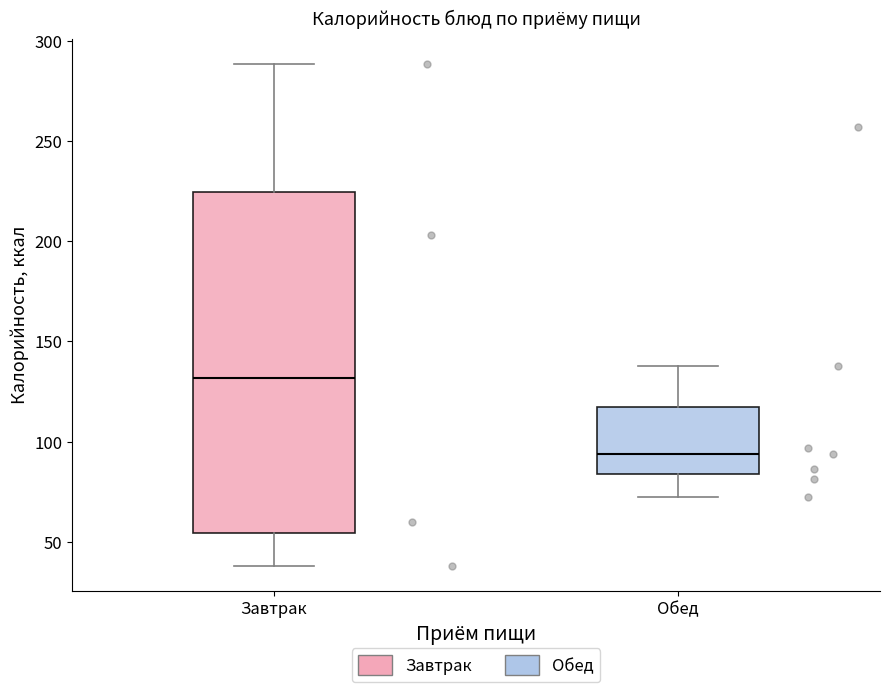

Reading left to right, transcribe this box plot: for each box, give where its median line is, the range the box spans, and where its two whiskers end, as read against the y-axis. The values are not printed on the chart, so give them approximately, as read against the axis.

Завтрак: median 130, box 55 to 225, whiskers 40 to 290
Обед: median 95, box 85 to 120, whiskers 70 to 140